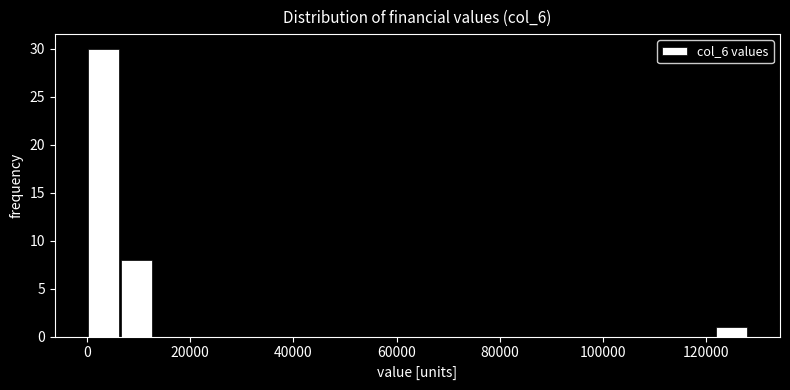

Read against the x-axis, roughly where is the centre of the tallest bar?

4000